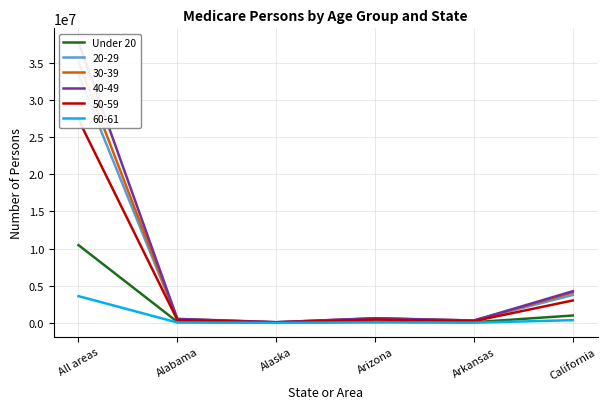

Is this an area chart (filled region under the line)?

No